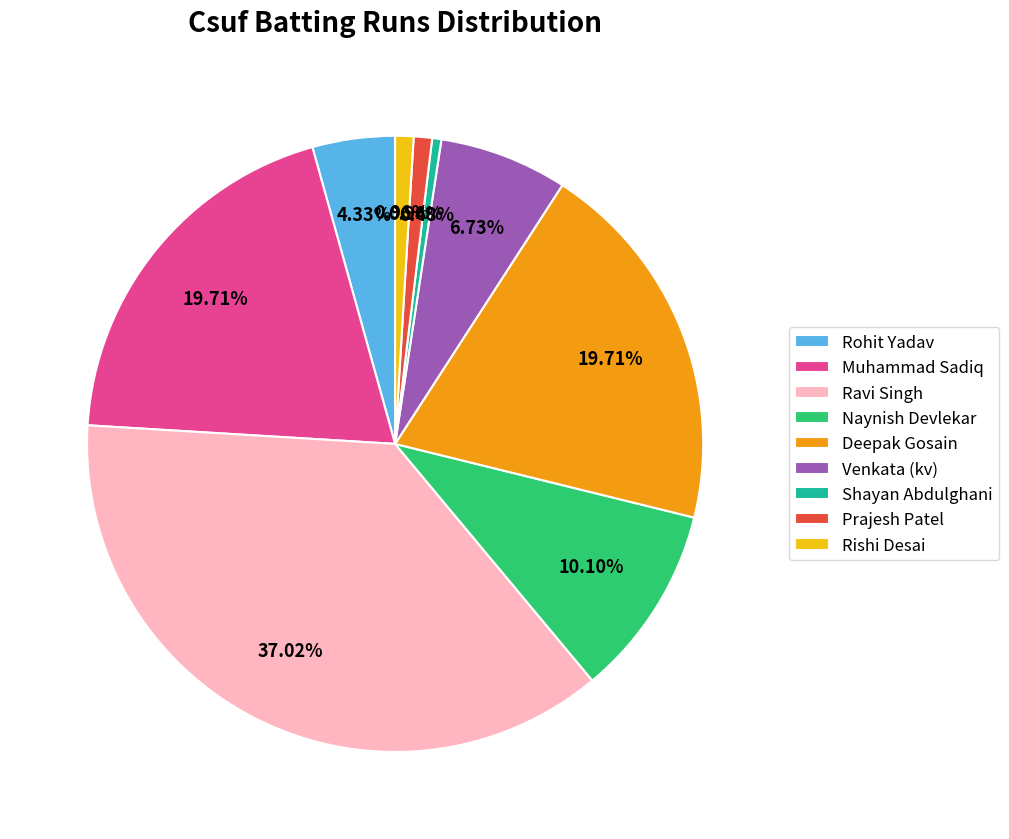

Is there a majority slice in this chart?

No